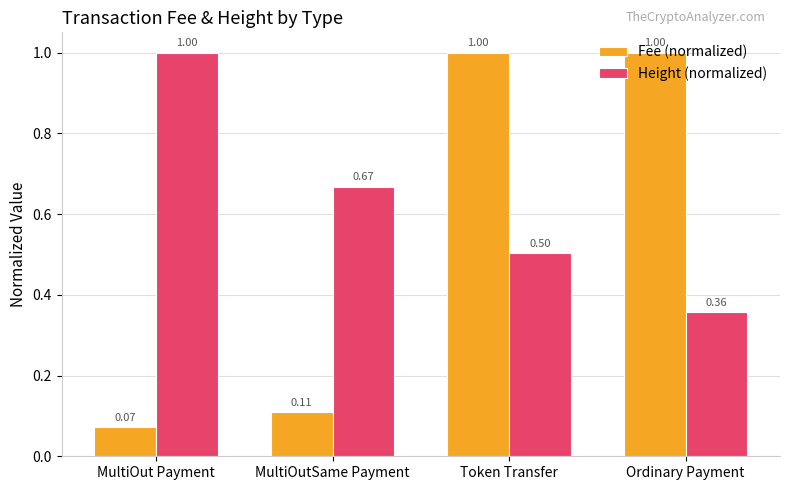

What is the difference between the maximum and minimum values in the Fee (normalized) series?

0.9